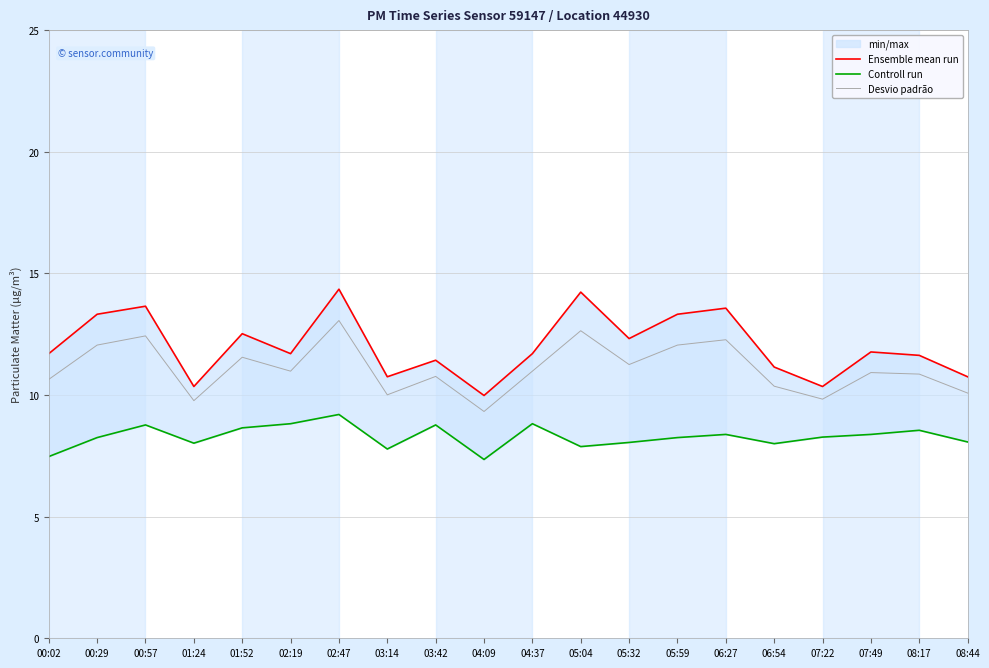

Between 04:09 and 05:59, which series saw the biggest shift?

Ensemble mean run